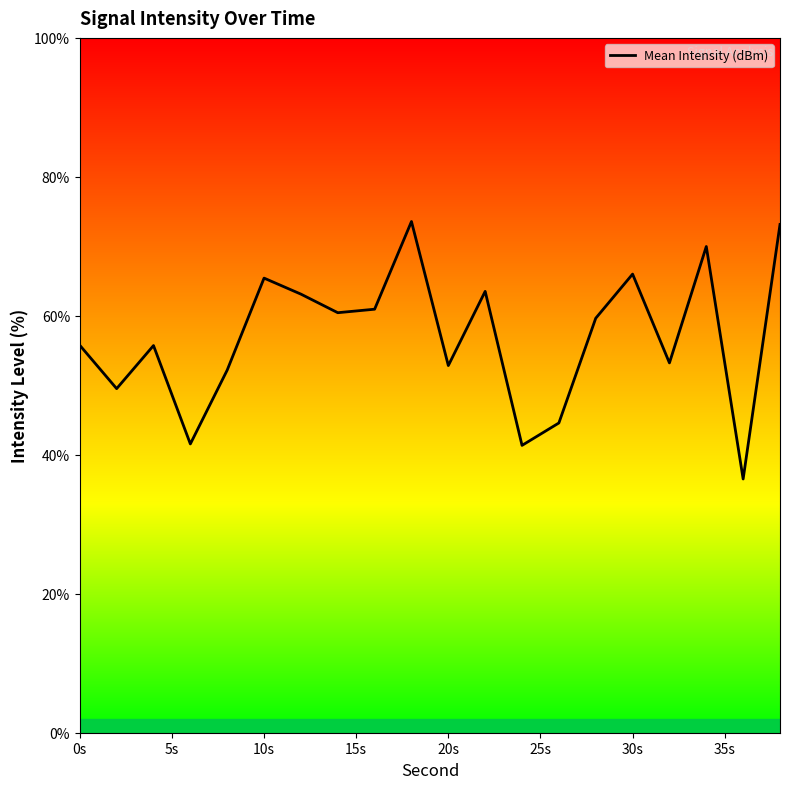

What is the maximum value shown in the chart?

73.6